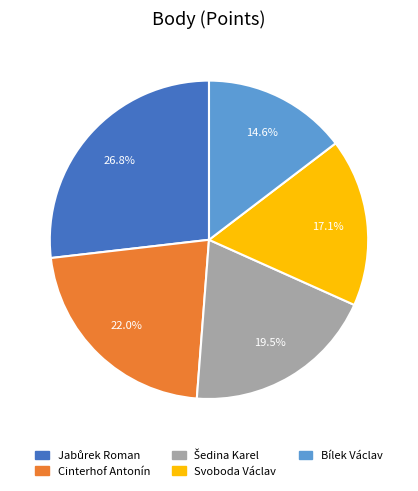

What portion of the pie excludes Bílek Václav?

85.4%